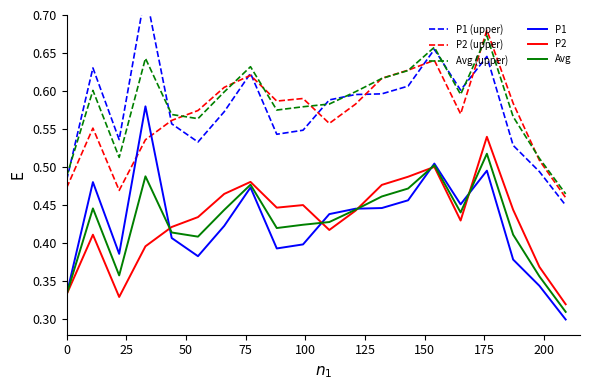

True or false: P2 and P2 (upper) cross at least once.

False